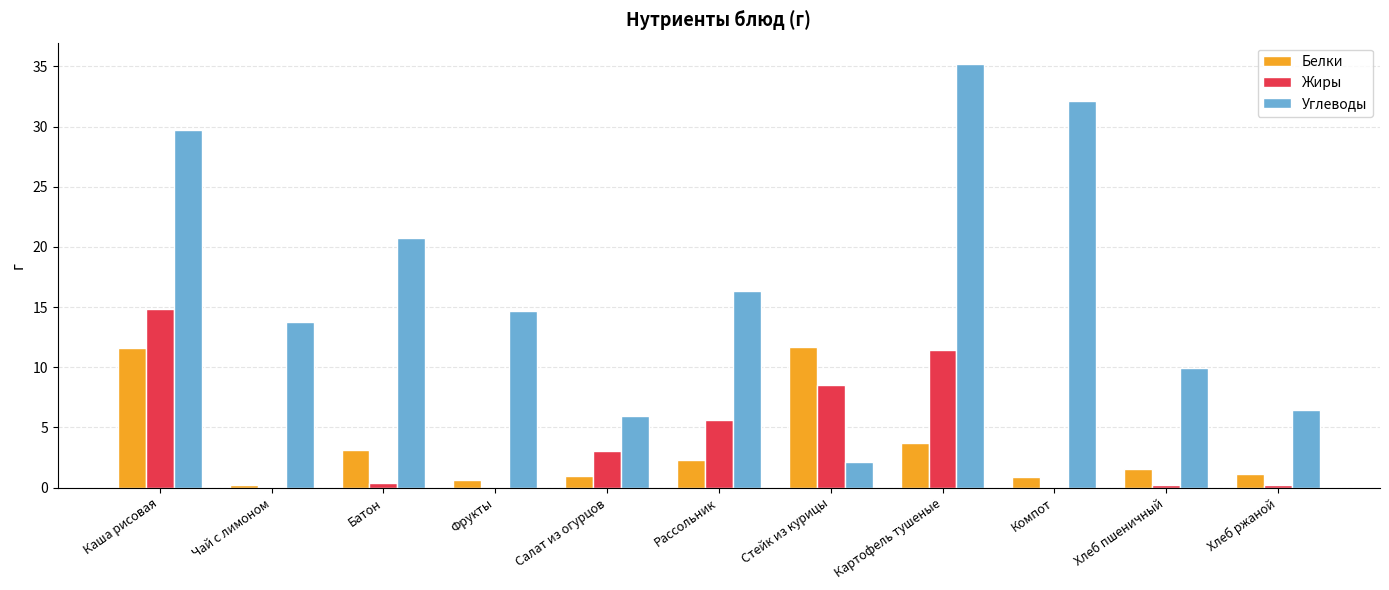

What is the difference between the Белки values at Батон and Рассольник?

0.9